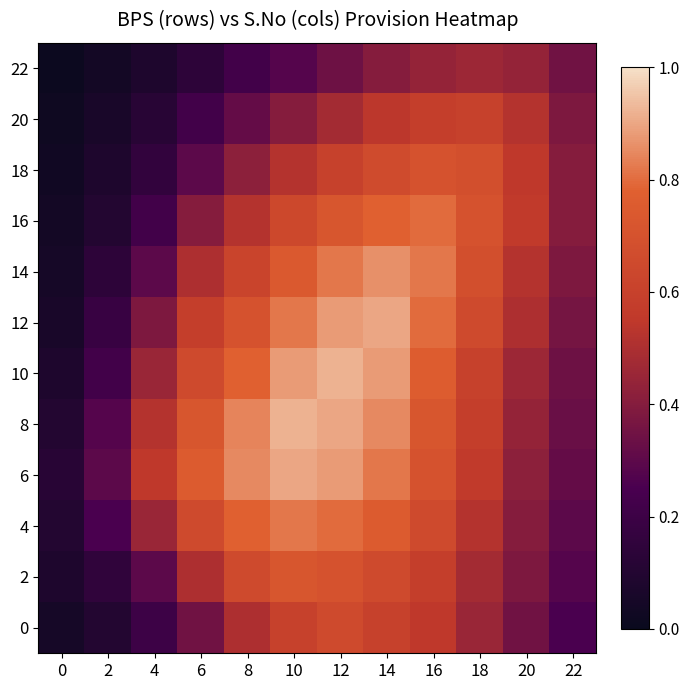

List the series in order of their peak value, lowest first.

22, 20, 0, 18, 2, 16, 4, 14, 6, 12, 8, 10